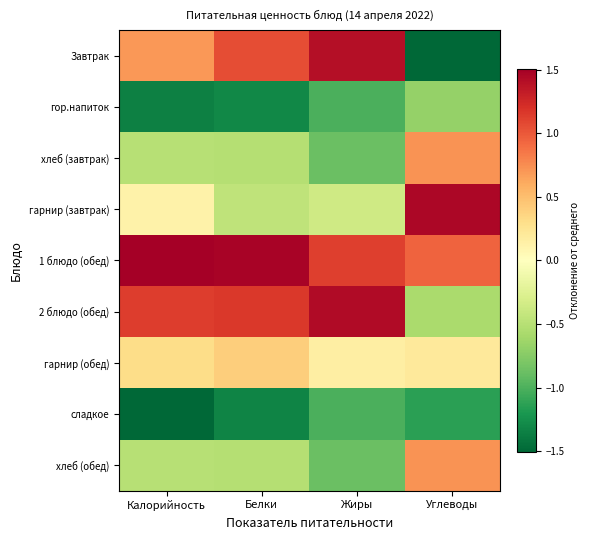

How many distinct data groups are displayed?

9